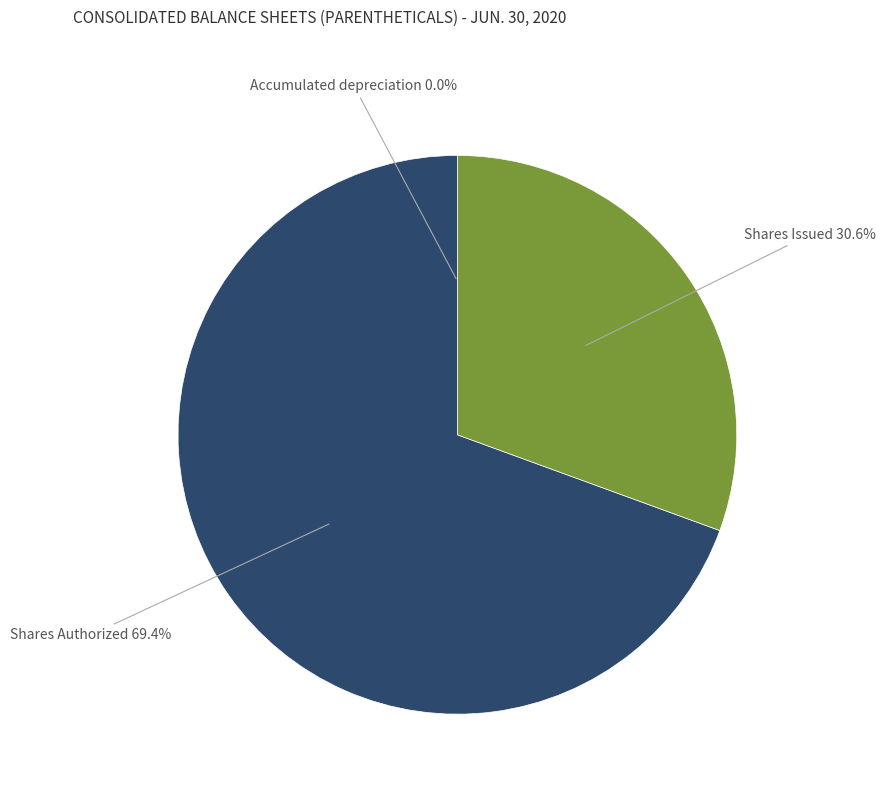

The Shares Issued slice represents 31% of the pie. True or false?

True